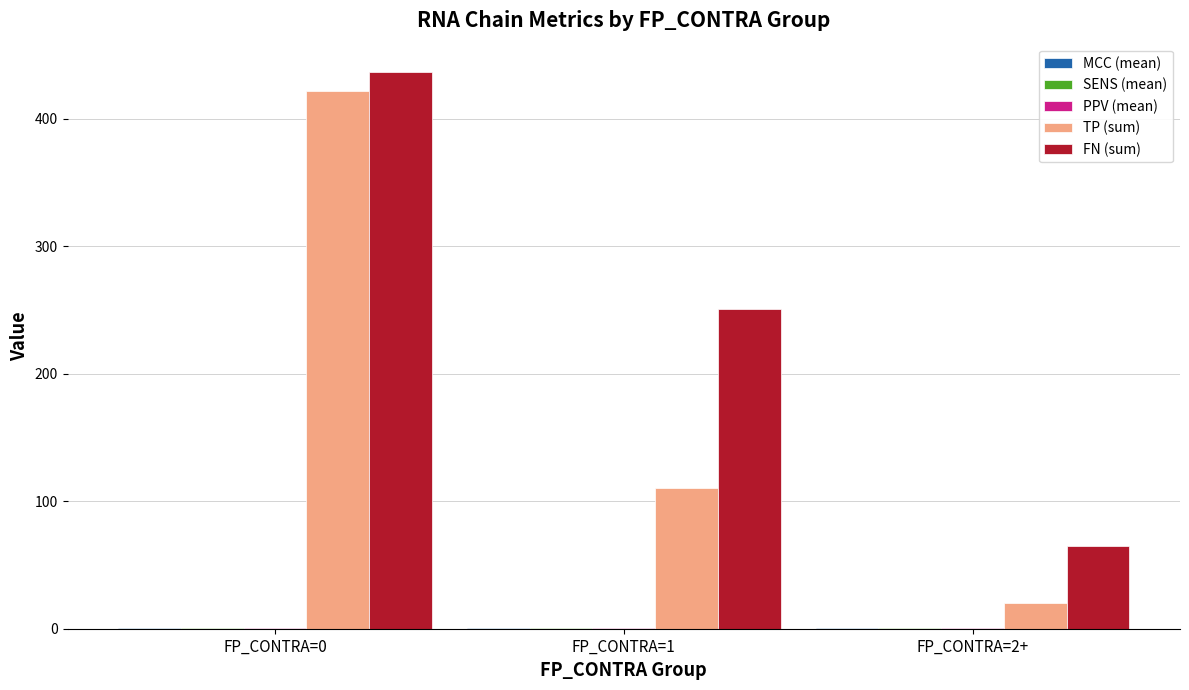

The FN (sum) series shows 694.4 at FP_CONTRA=0. True or false?

False